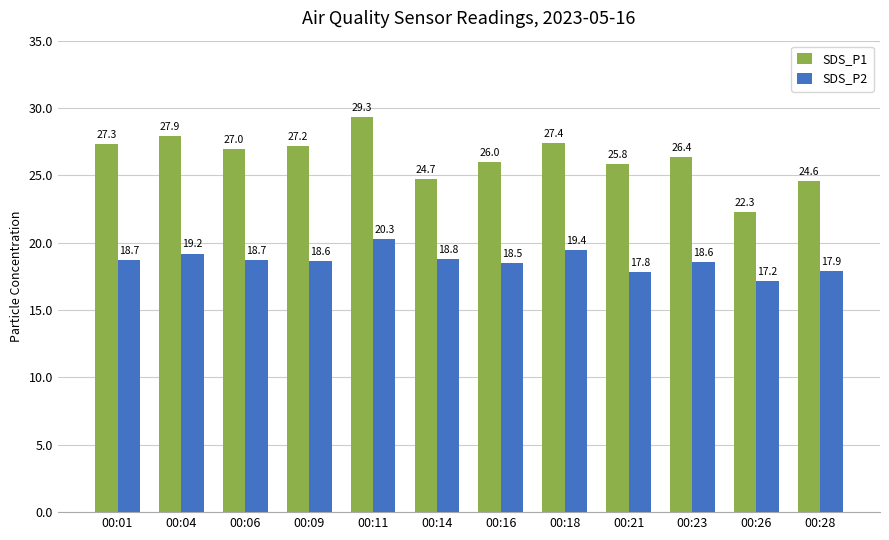

Between 00:06 and 00:16, which series saw the biggest shift?

SDS_P1